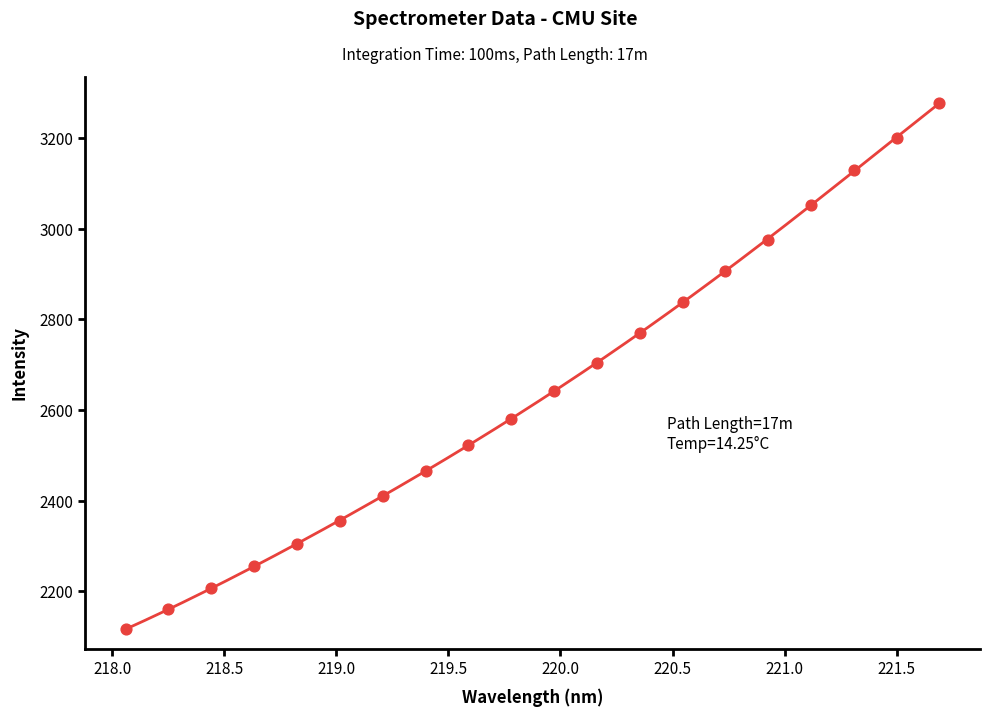

What is the range of Y values (max minus min)?

1160.2